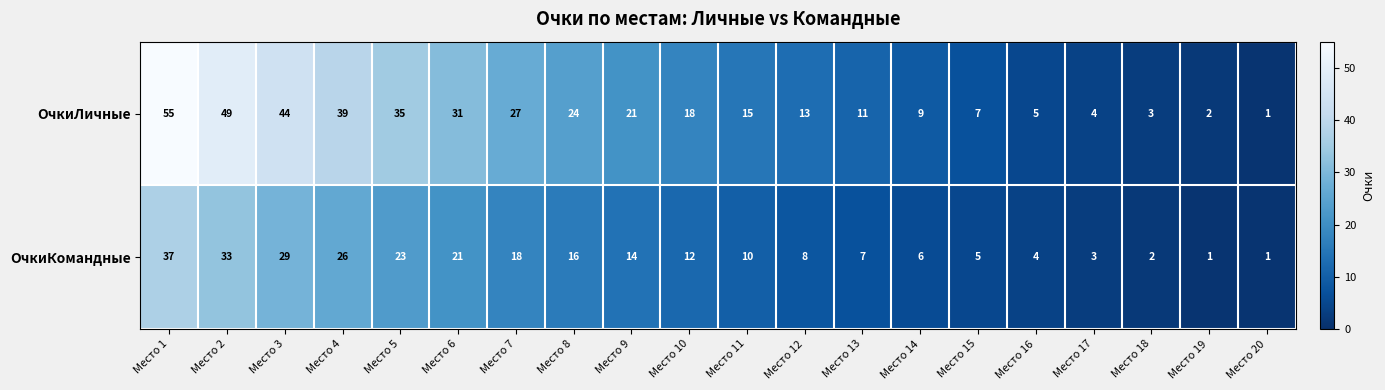

Which series has the widest spread of values?

ОчкиЛичные